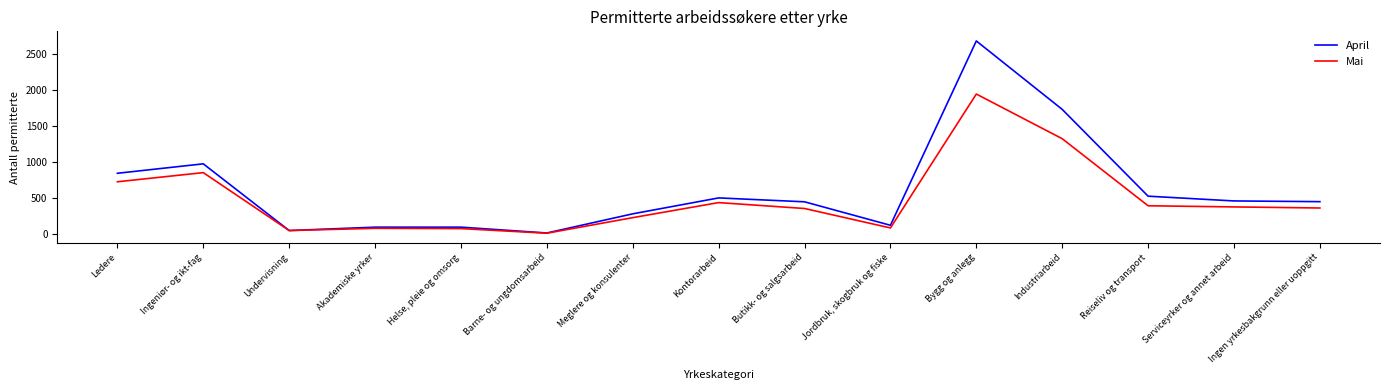

Does the chart have visible grid lines?

No